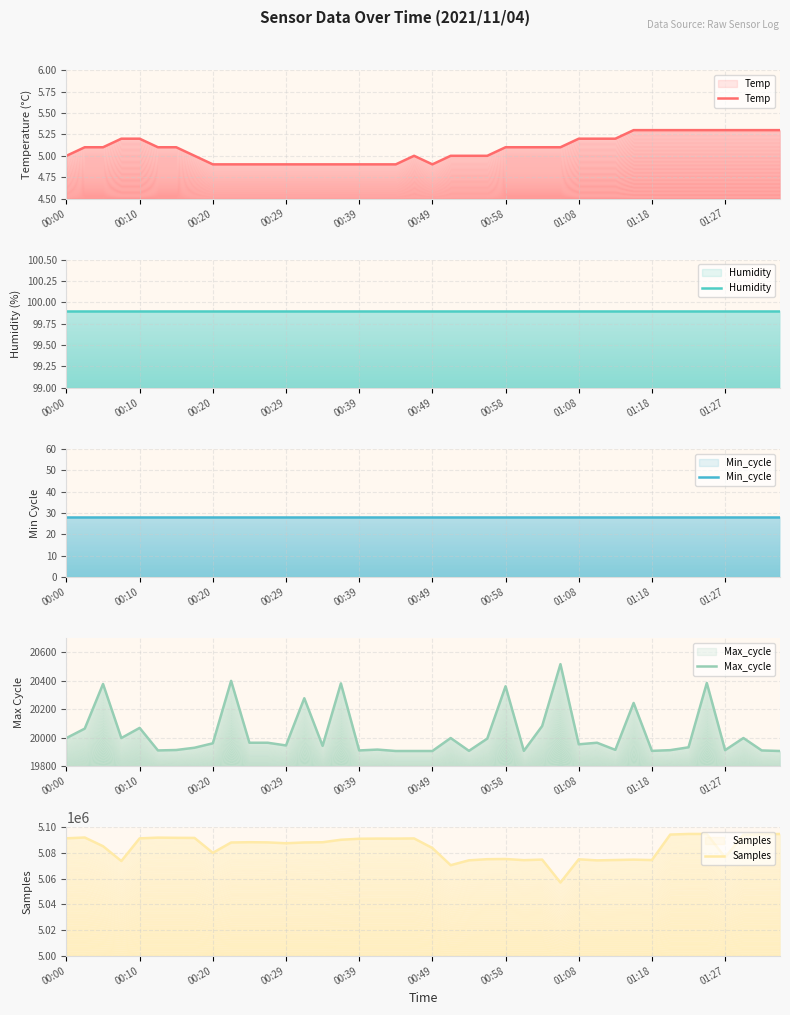

True or false: Humidity has more than 1 points higher than both neighbors.

False